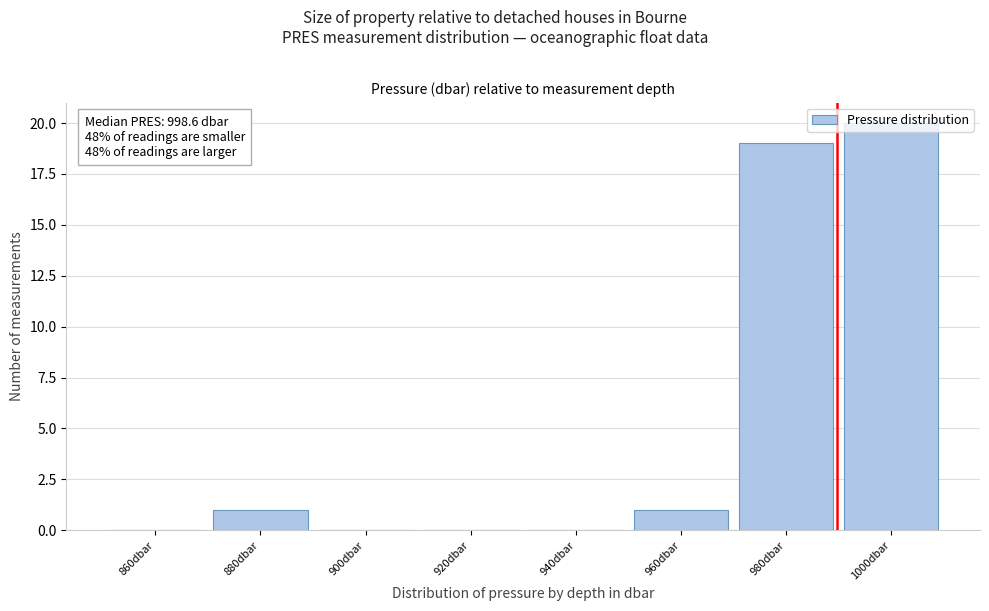

What is the sum of all values?

41